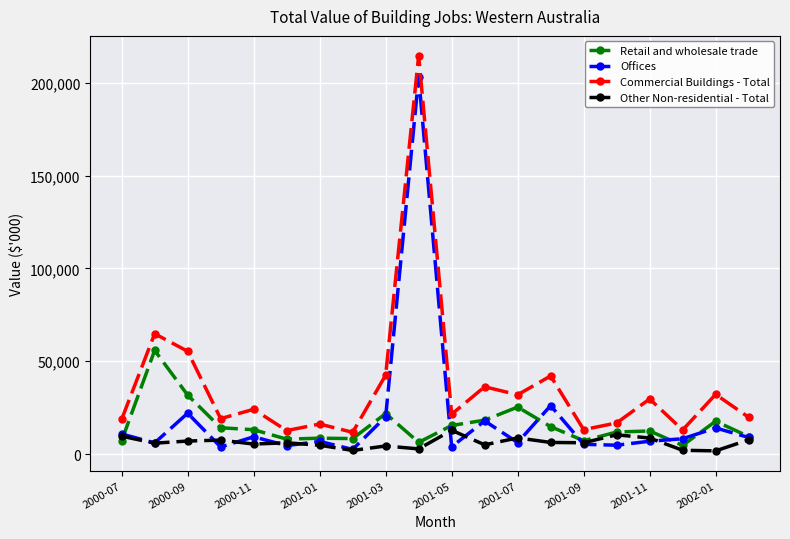

Rank the series by their maximum value, from lowest to highest.

Other Non-residential - Total, Retail and wholesale trade, Offices, Commercial Buildings - Total